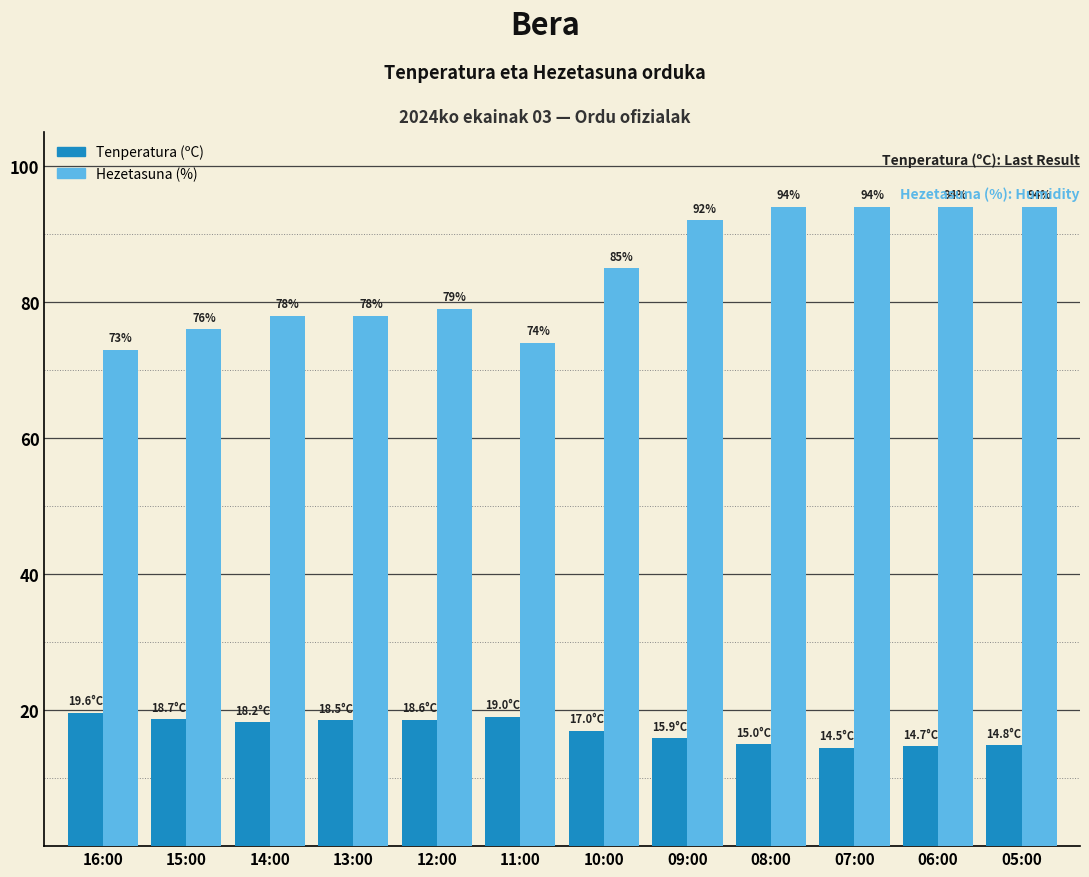

What is the average value of the Tenperatura (ºC) series?

17.0